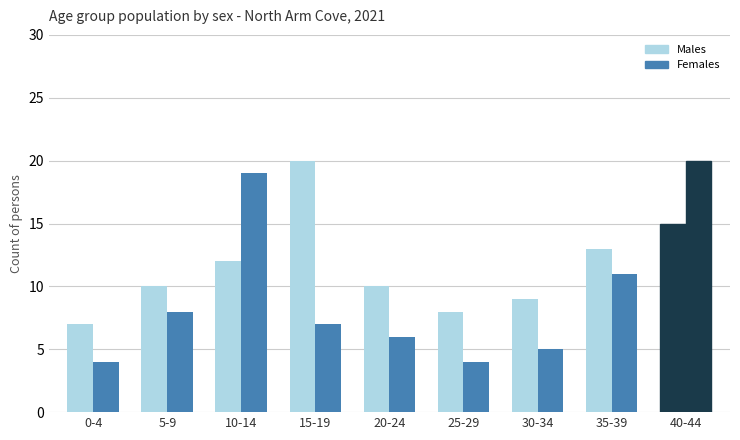

What is the average value of the Females series?

9